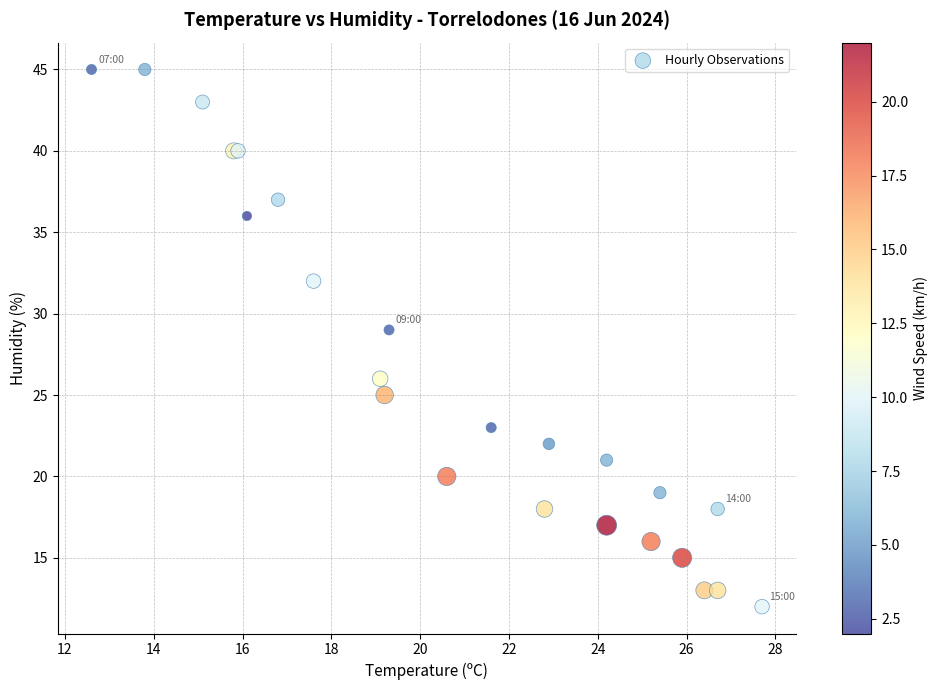

What Y value in the scatter plot is closest to 28?

29